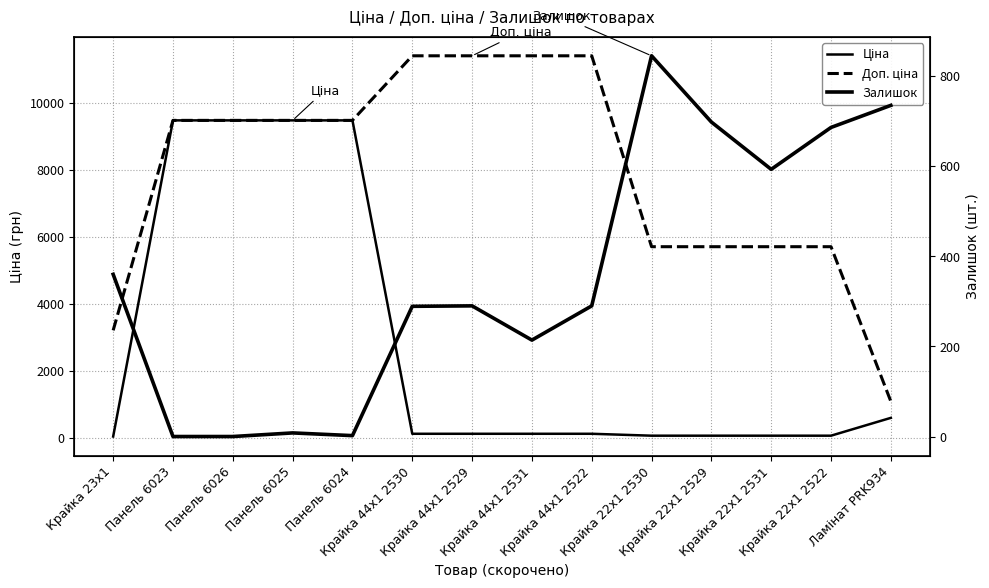

Rank the series by their maximum value, from lowest to highest.

Залишок, Ціна, Доп. ціна